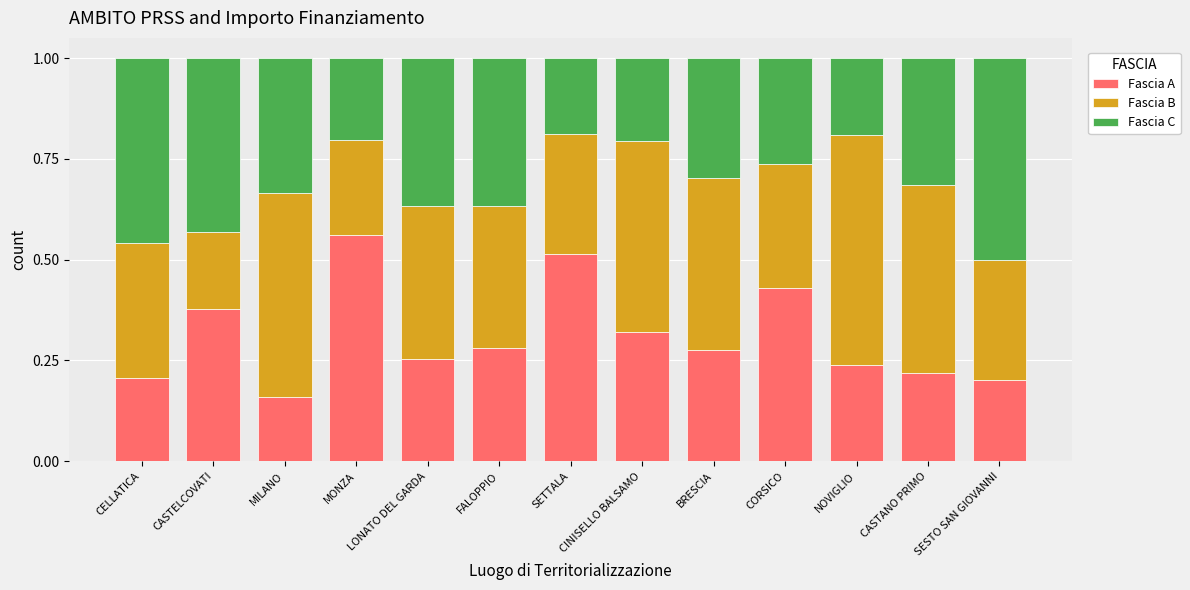

How many Fascia A values are between 0 and 1?

13